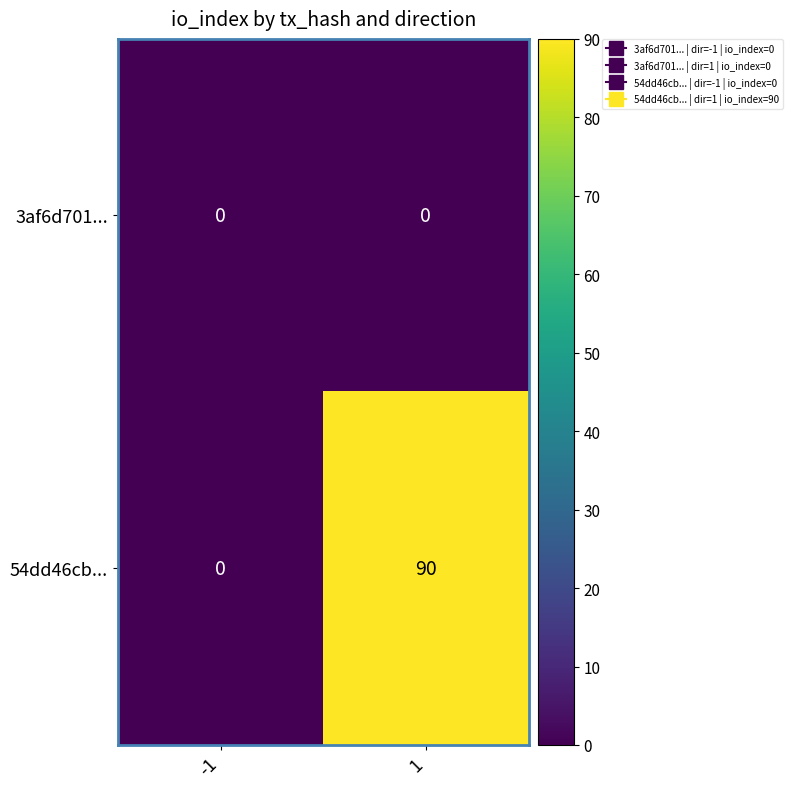

Rank the series by their maximum value, from highest to lowest.

54dd46cb..., 3af6d701...